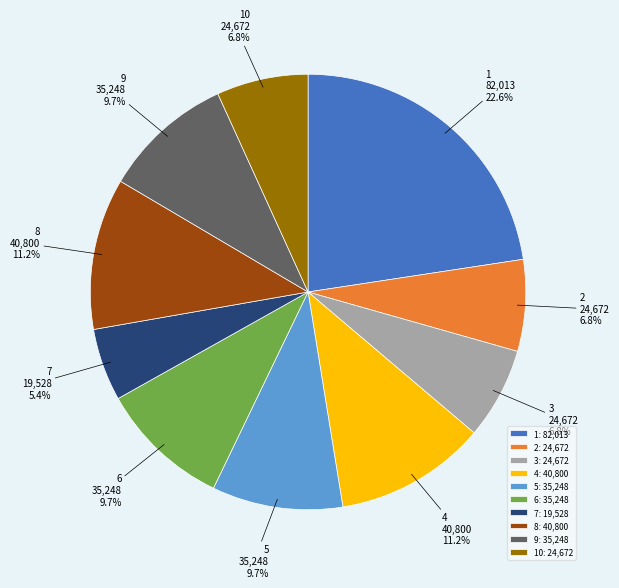

What portion of the pie excludes 9?

90.3%